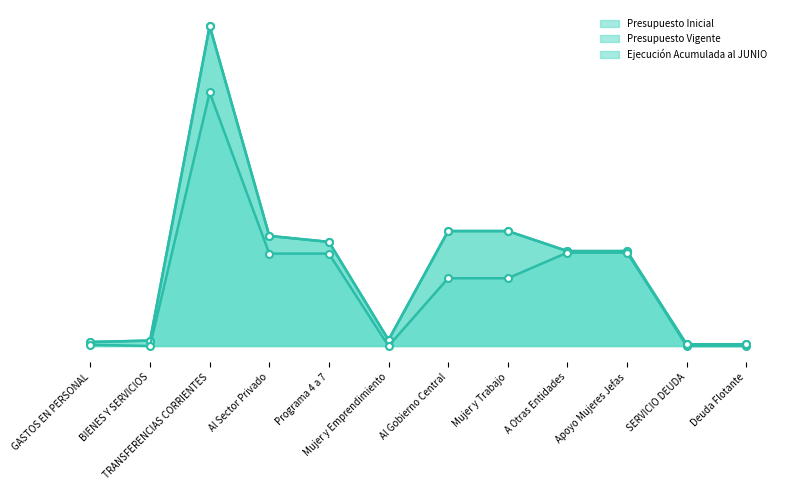

What are all the series names shown in the legend?

Presupuesto Inicial, Presupuesto Vigente, Ejecución Acumulada al JUNIO